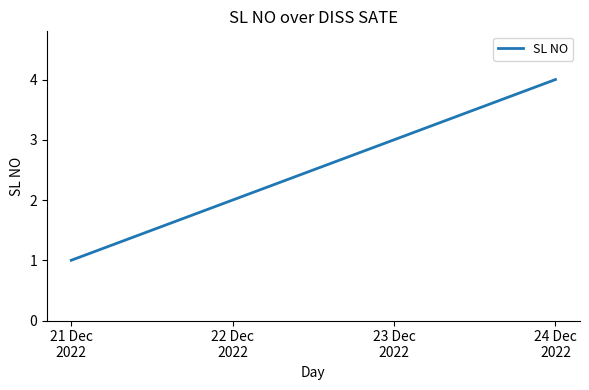

How many values are between 2 and 4?

3